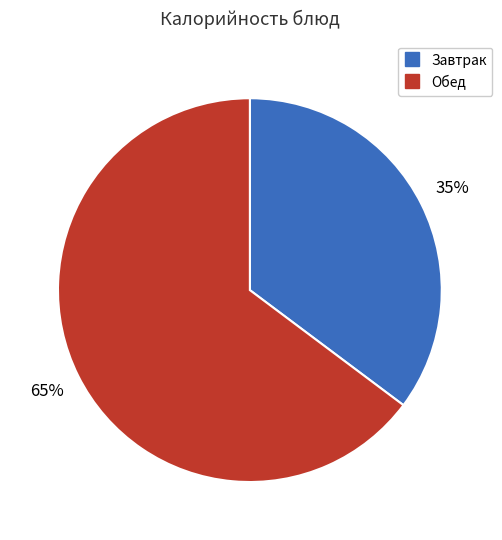

Is there any slice that represents more than half of the pie?

Yes